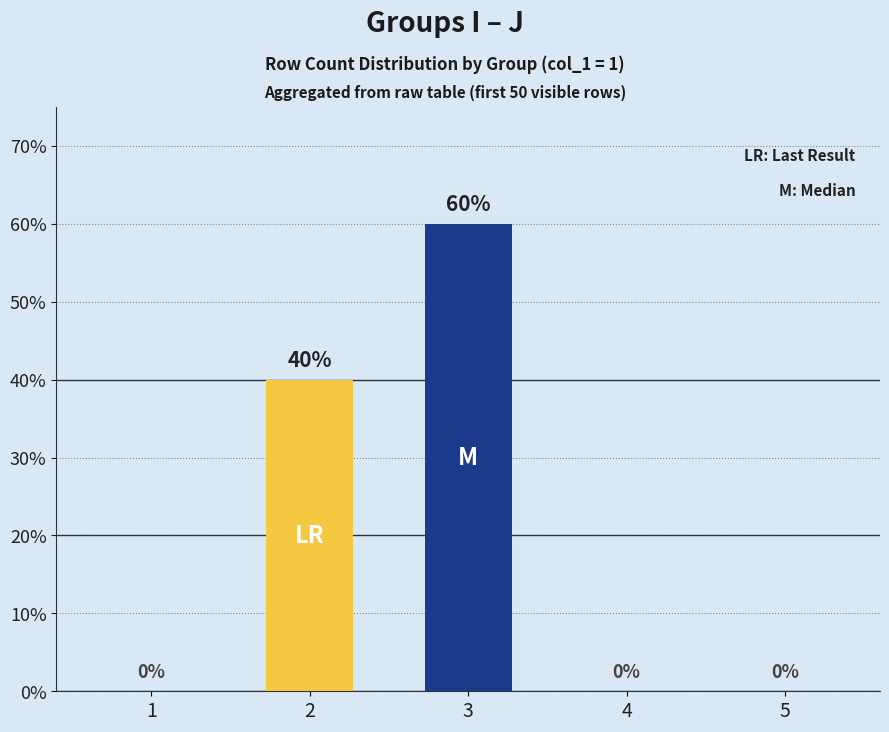

Reading right to left, extract all data points from this chart.

0	0	60	40	0